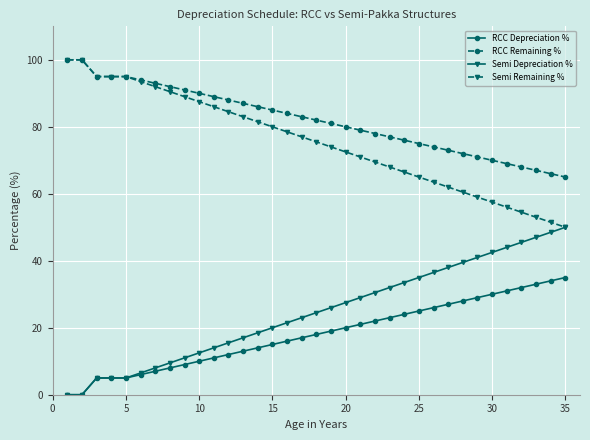

Which series has the largest total across all categories?

RCC Remaining %